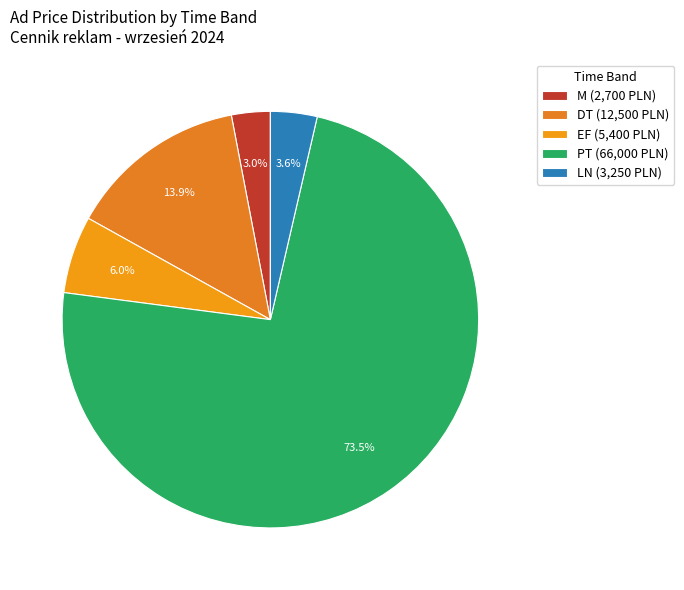

What percentage do DT and PT together represent?

87.4%